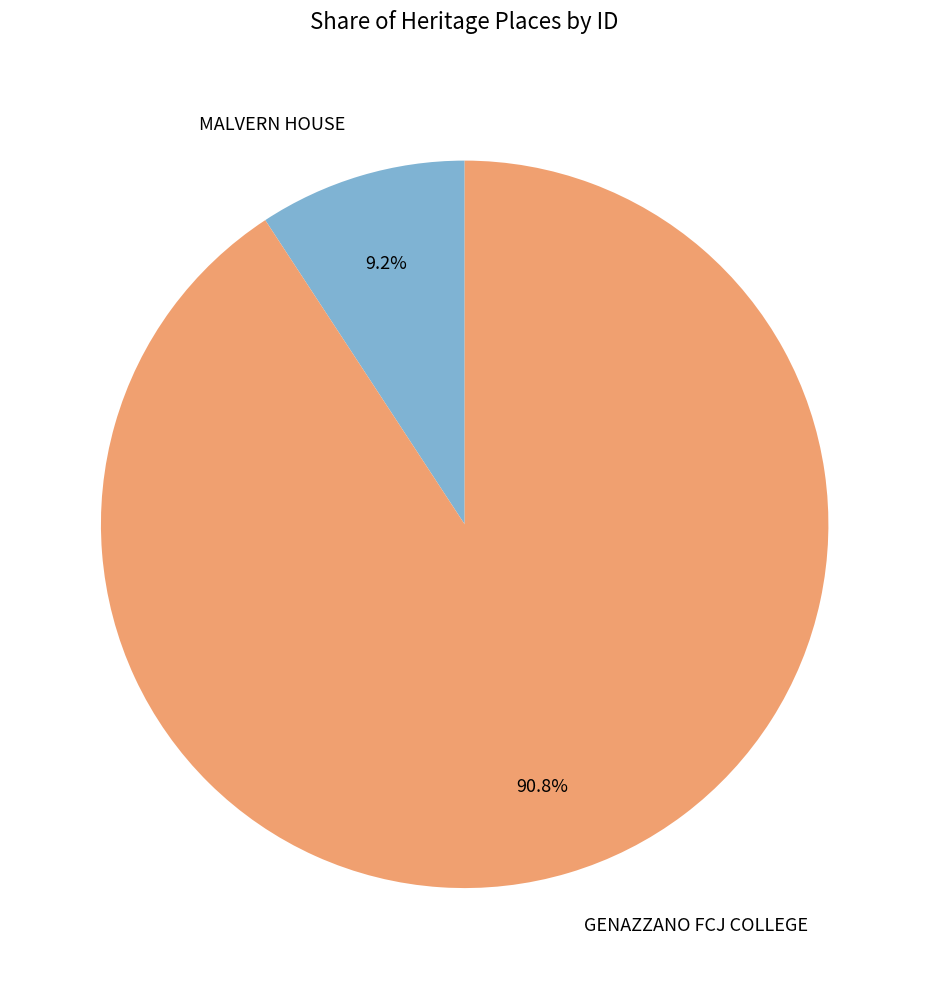

To the nearest percent, what is the combined percentage of MALVERN HOUSE and GENAZZANO FCJ COLLEGE?

100%